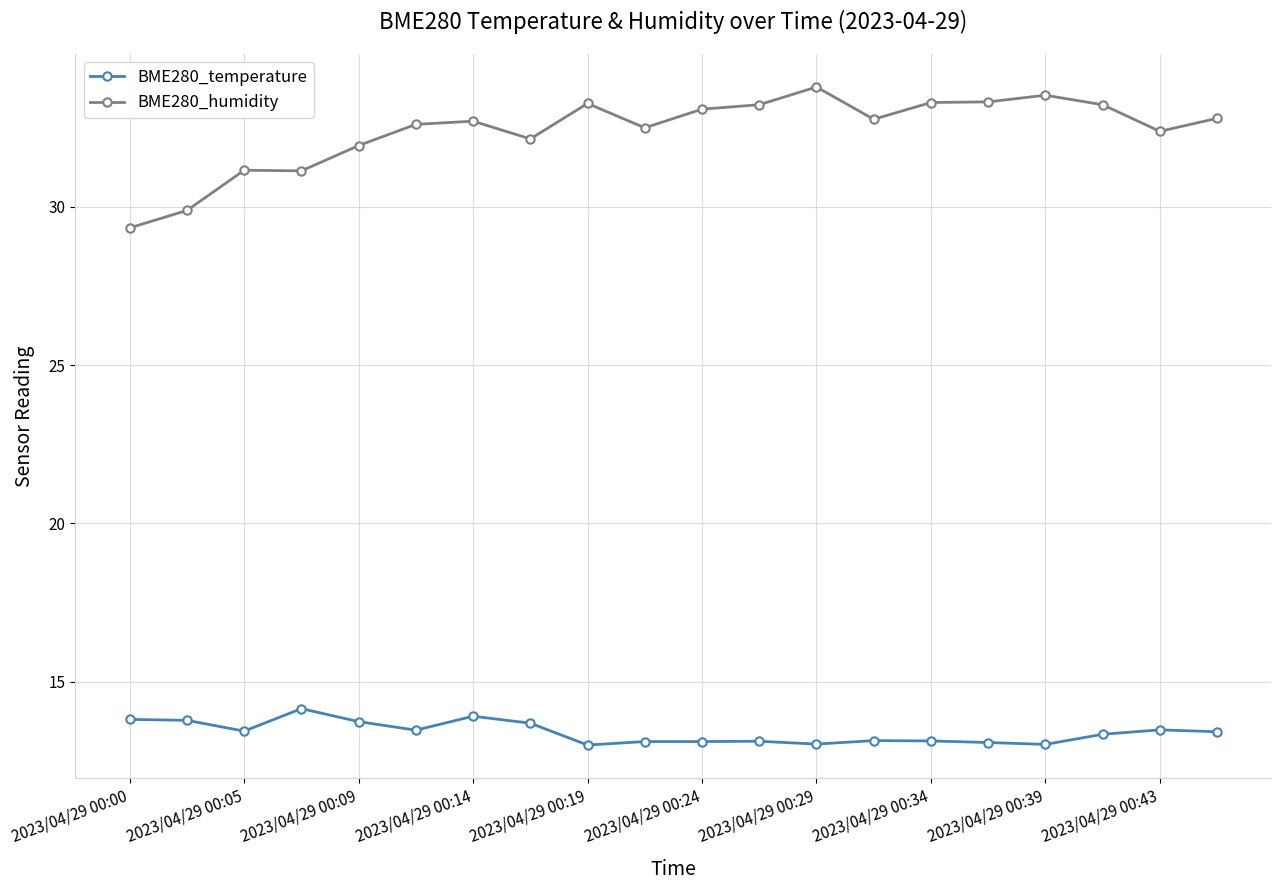

True or false: BME280_temperature has more than 0 interior local peaks.

True